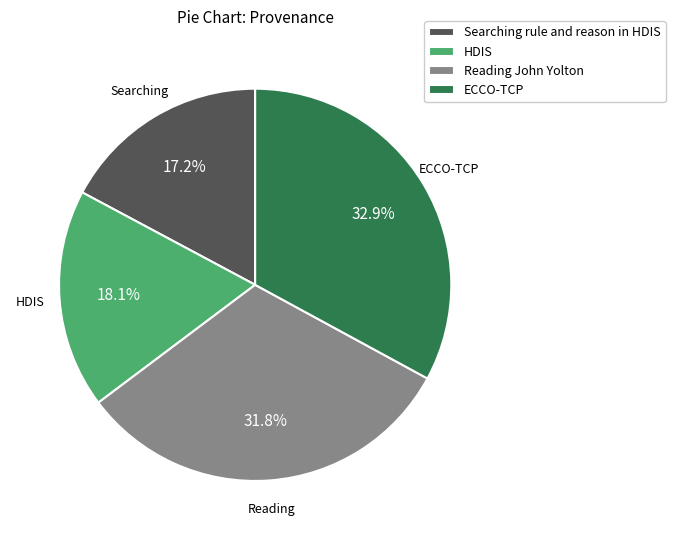

True or false: Searching rule and reason in HDIS accounts for 6% of the total.

False